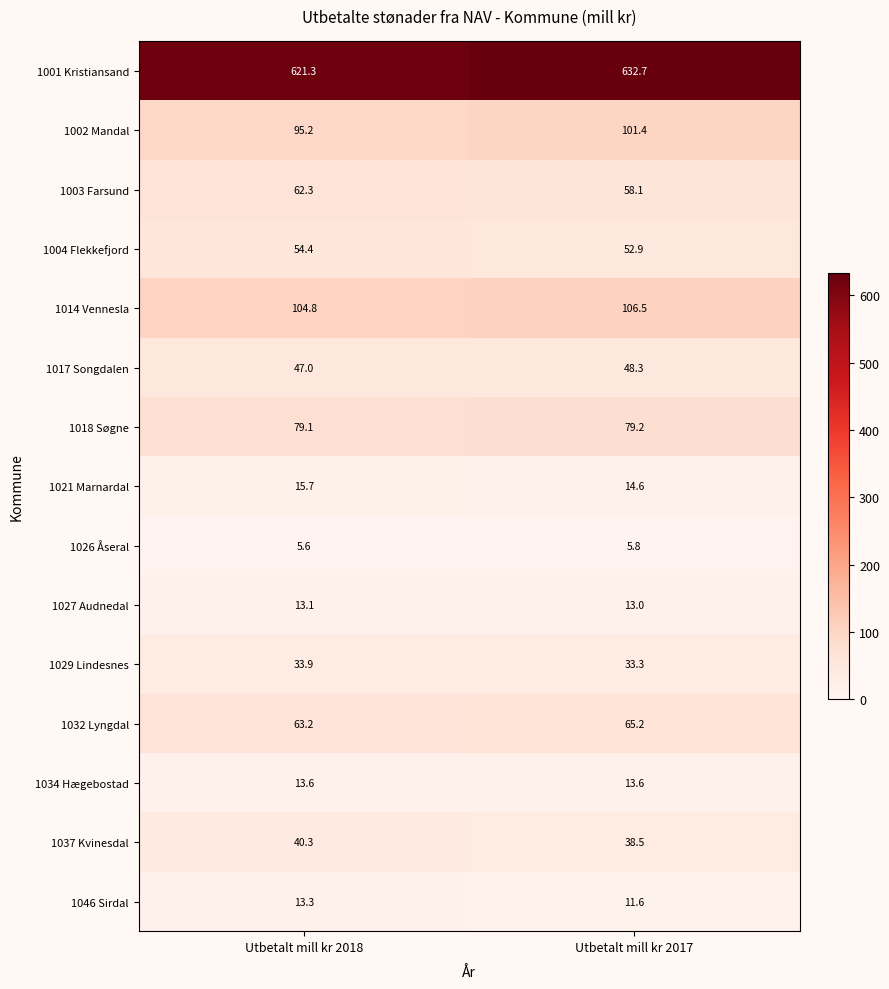

What is the lowest value of the 1002 Mandal series?

95.2